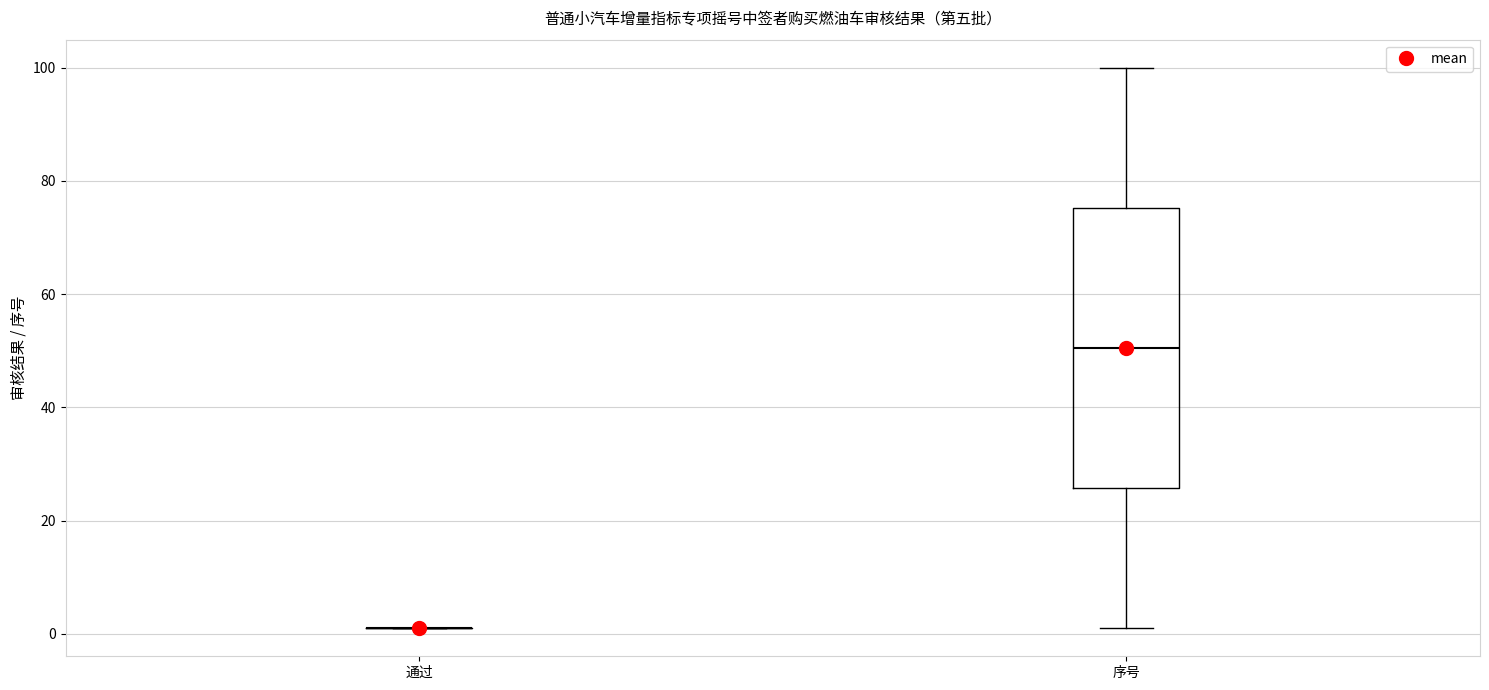

Reading left to right, transcribe this box plot: for each box, give where its median line is, the range the box spans, and where its two whiskers end, as read against the y-axis. The values are not printed on the chart, so give them approximately, as read against the axis.

通过: box collapsed to a line at 2, whiskers 2 to 2
序号: median 50, box 26 to 76, whiskers 2 to 100